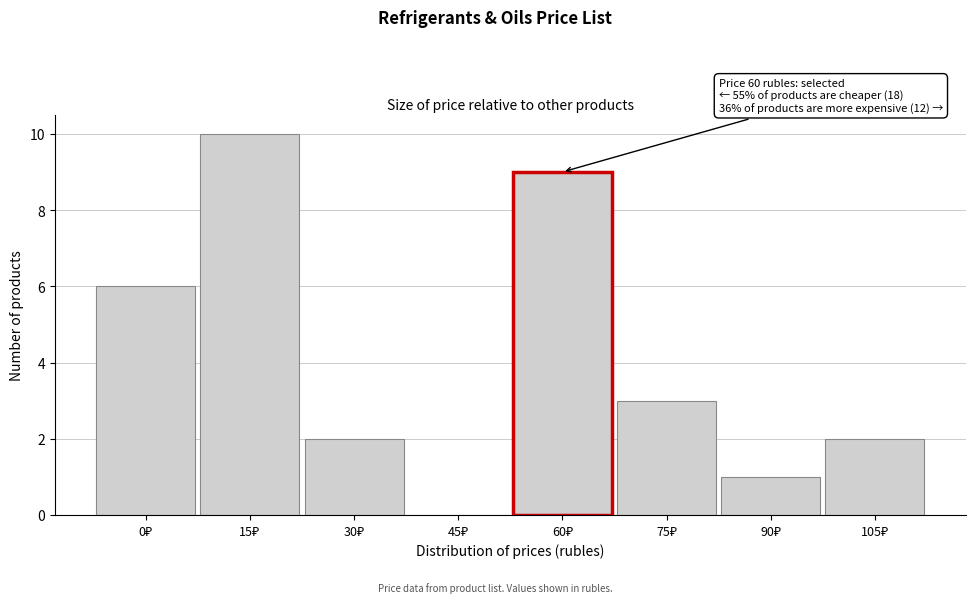

What is the maximum value shown in the chart?

10